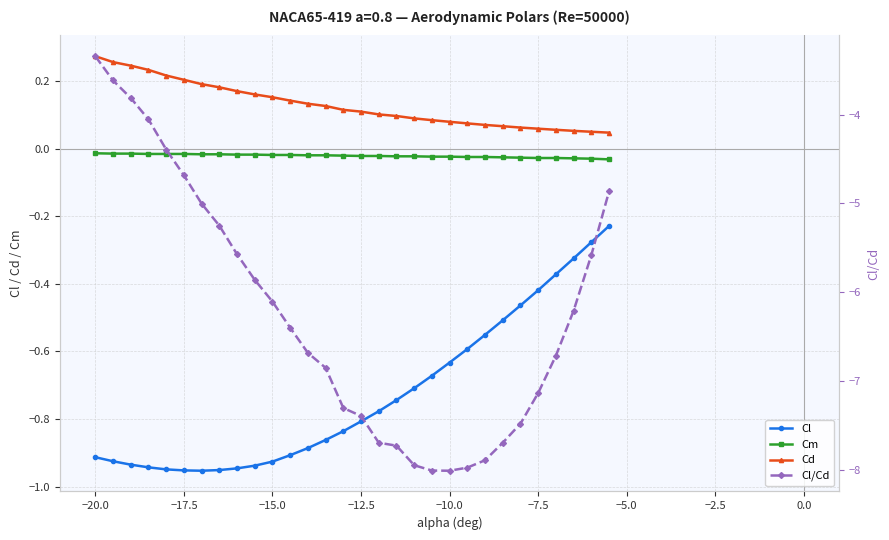

True or false: Cl and Cm cross at least once.

False